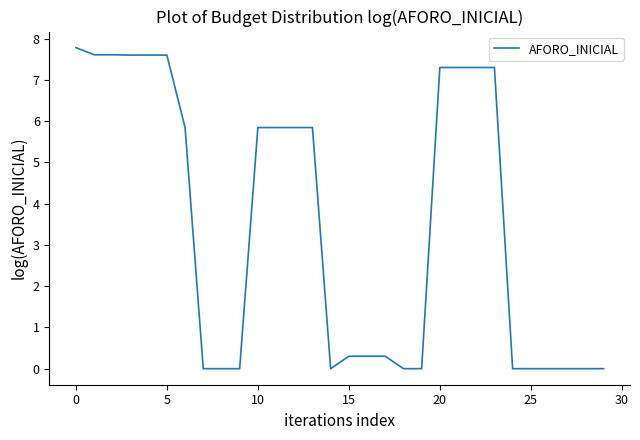

What is the difference between the maximum and minimum values?

7.8